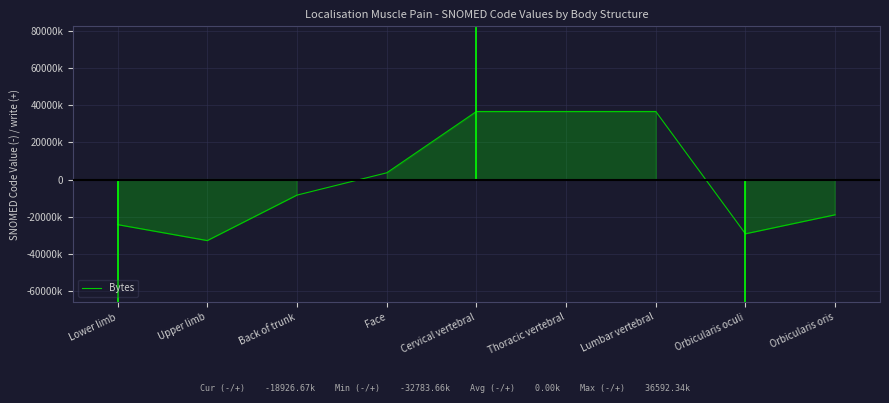

The chart shows a value of 55016112.1 at Lumbar vertebral. True or false?

False